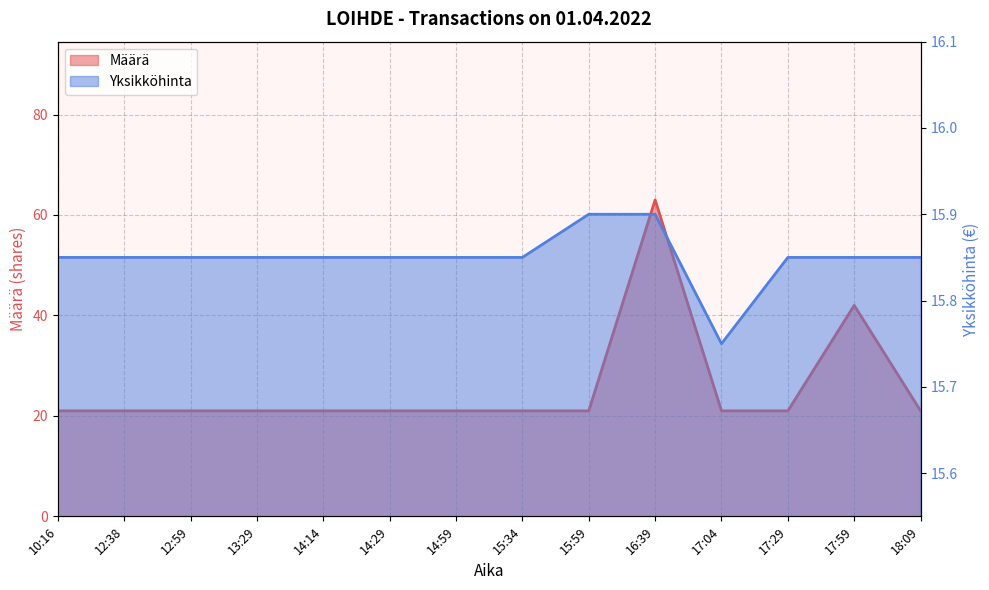

What is the difference between the maximum and minimum values in the Yksikköhinta series?

0.2